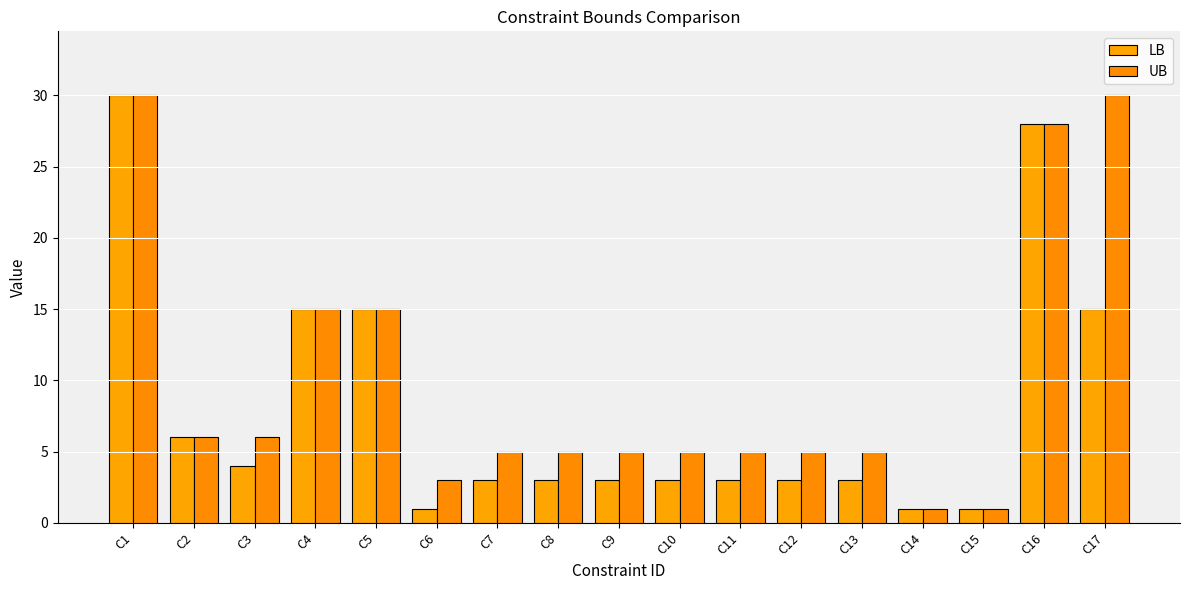

At which label does UB reach its peak?

C1